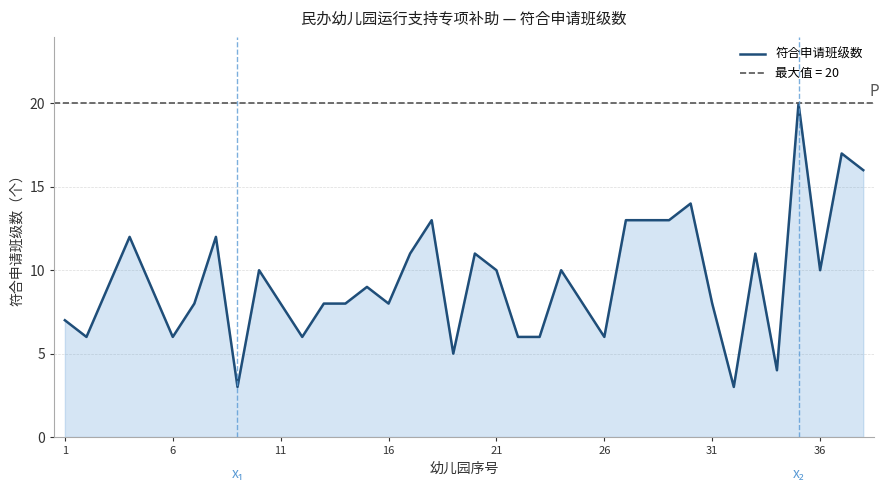

How many values exceed 9?

17